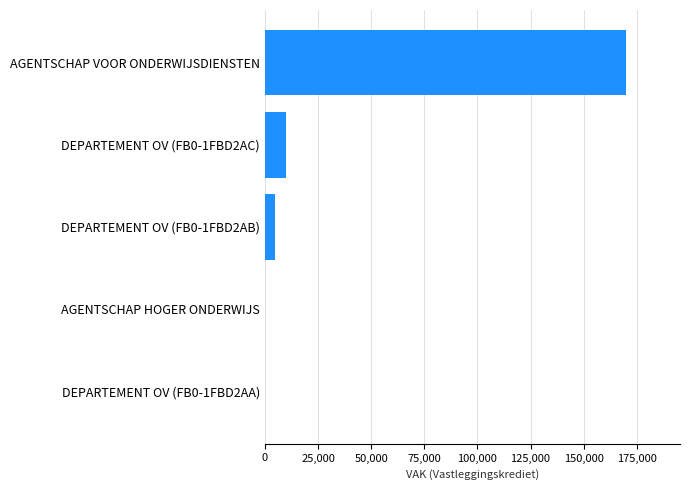

Where is the data nearest to the value 84912?

DEPARTEMENT OV (FB0-1FBD2AC)